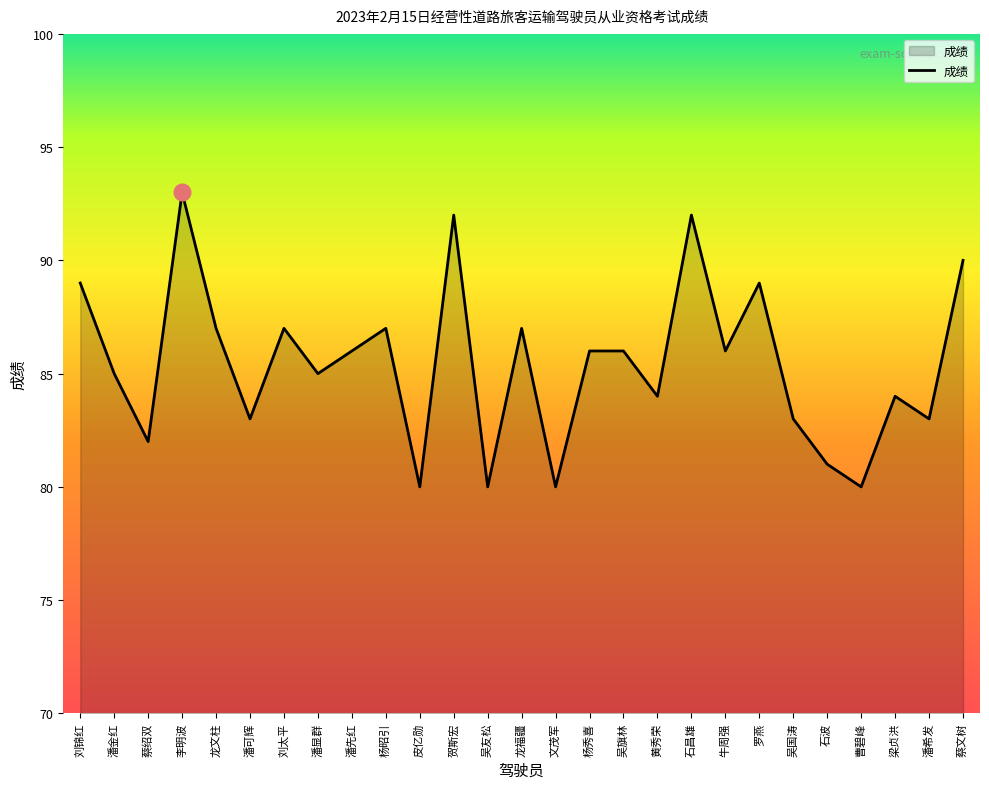

Does the chart display data point markers on the line(s)?

No